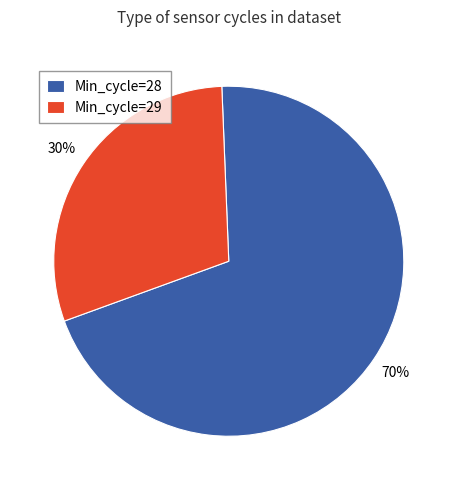

How many slices are in this pie chart?

2